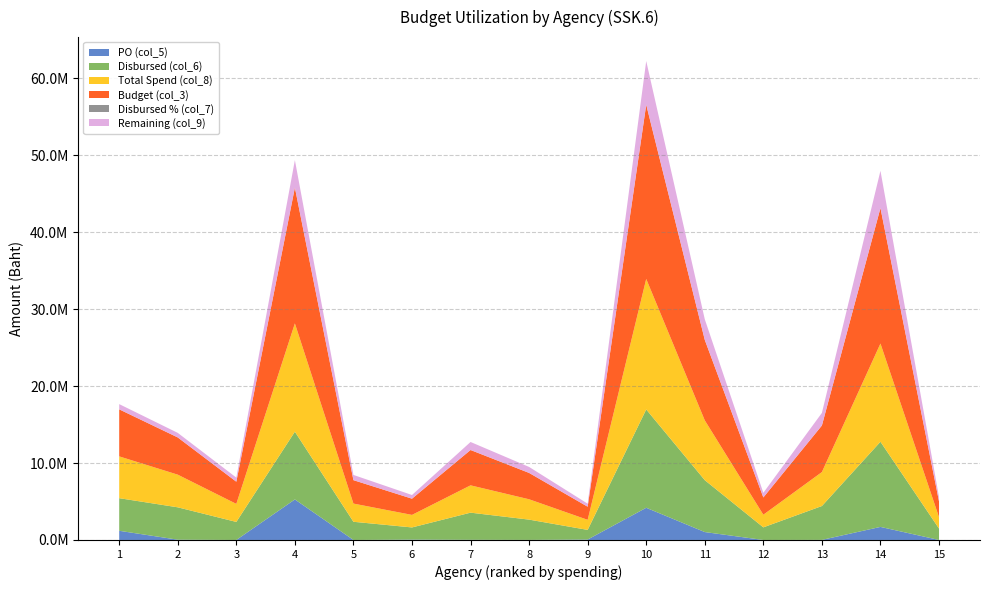

Reading left to right, transcribe all the data shown in this chart.

PO (col_5): 1=1193831.0	2=37450.0	3=0.0	4=5269095.0	5=0.0	6=45091.0	7=20000.0	8=8040.0	9=57000.0	10=4184752.7	11=1028803.0	12=0.0	13=11165.0	14=1697942.2	15=0.0
Disbursed (col_6): 1=4239300.2	2=4207788.4	3=2346092.4	4=8806400.7	5=2365868.7	6=1584500.3	7=3530968.7	8=2636841.3	9=1253057.4	10=12781361.2	11=6746132.9	12=1641204.8	13=4402190.7	14=11069360.5	15=1484273.6
Total Spend (col_8): 1=5433131.2	2=4245238.4	3=2346092.4	4=14075495.7	5=2365868.7	6=1629591.3	7=3550968.7	8=2644881.3	9=1310057.4	10=16966114.0	11=7774935.9	12=1641204.8	13=4413355.7	14=12767302.7	15=1484273.6
Budget (col_3): 1=6113511.0	2=4837550.0	3=2880599.0	4=17649815.0	5=3044460.0	6=2107507.0	7=4593300.0	8=3424637.8	9=1703472.0	10=22643589.7	11=10458724.4	12=2244795.0	13=6050999.0	14=17609229.0	15=2049089.0
Disbursed % (col_7): 1=69.3	2=87.0	3=81.4	4=49.9	5=77.7	6=75.2	7=76.9	8=77.0	9=73.6	10=56.5	11=64.5	12=73.1	13=72.8	14=62.9	15=72.4
Remaining (col_9): 1=680379.8	2=592311.6	3=534506.6	4=3574319.3	5=678591.3	6=477915.7	7=1042331.3	8=779756.5	9=393414.6	10=5677475.8	11=2683788.6	12=603590.2	13=1637643.4	14=4841926.3	15=564815.4